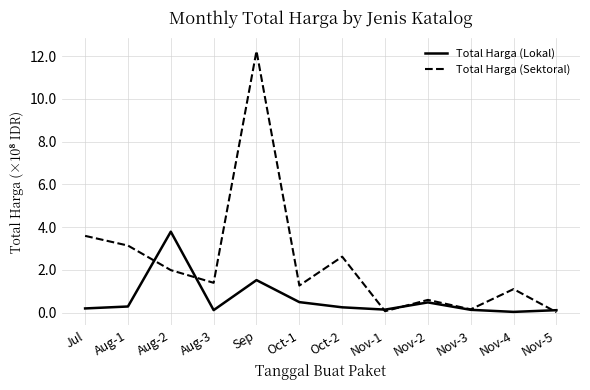

What position from the left is Aug-2?

3